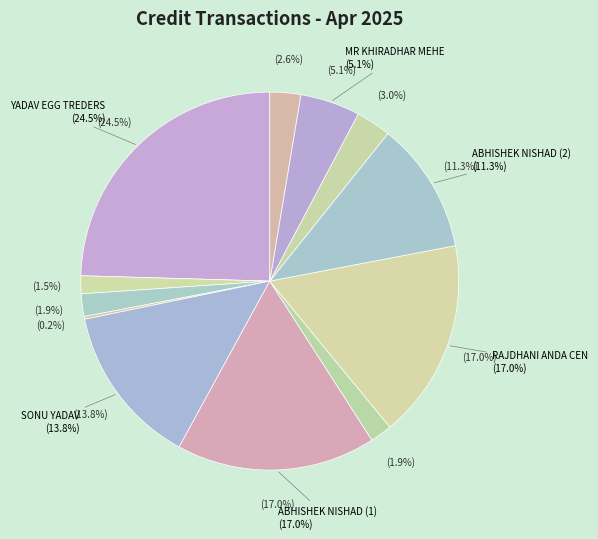

Does HEMCHAND JANGHEL account for over 50% of the chart?

No